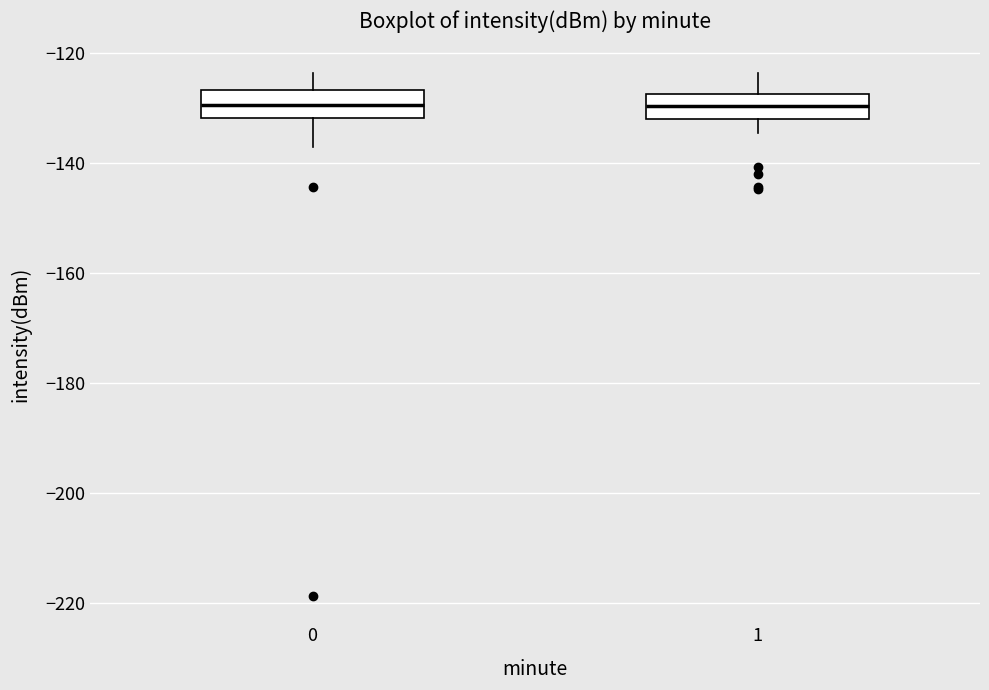

Where is the lower edge of the box at x = 1 on the y-axis? The values are not printed on the chart, so give them approximately, as read against the axis.

-132